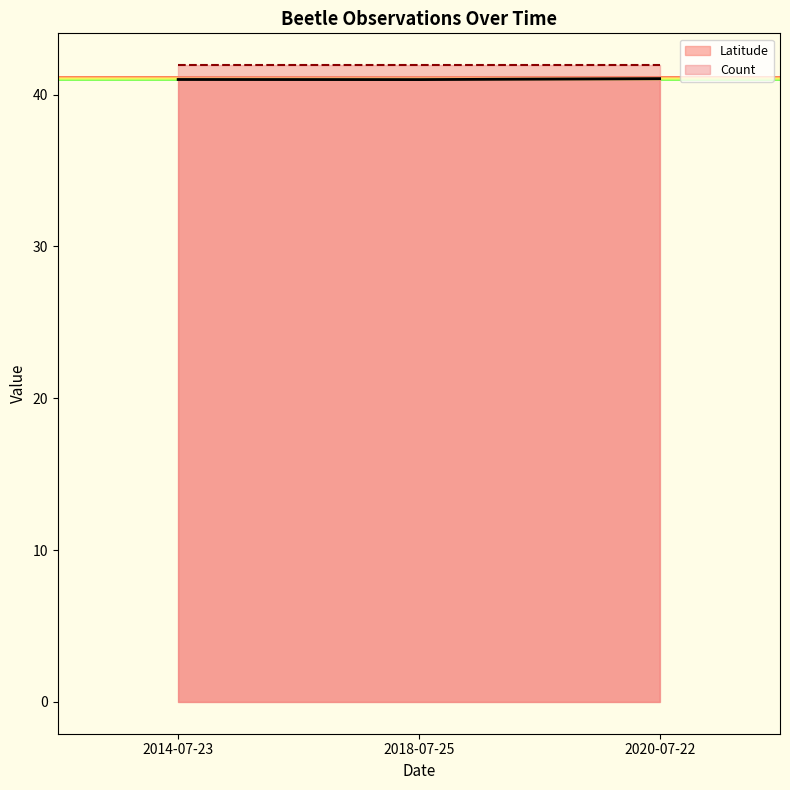

Which has a higher value, 2020-07-22 or 2018-07-25?

2020-07-22